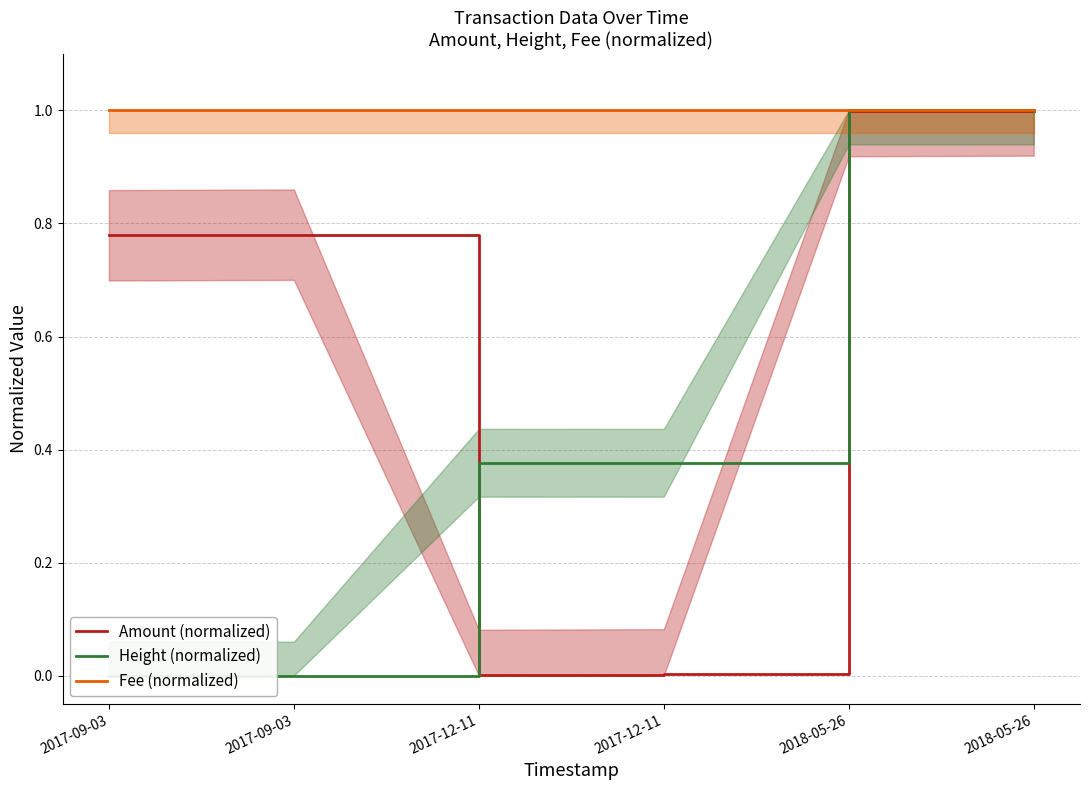

What are all the series names shown in the legend?

Amount (normalized), Height (normalized), Fee (normalized)